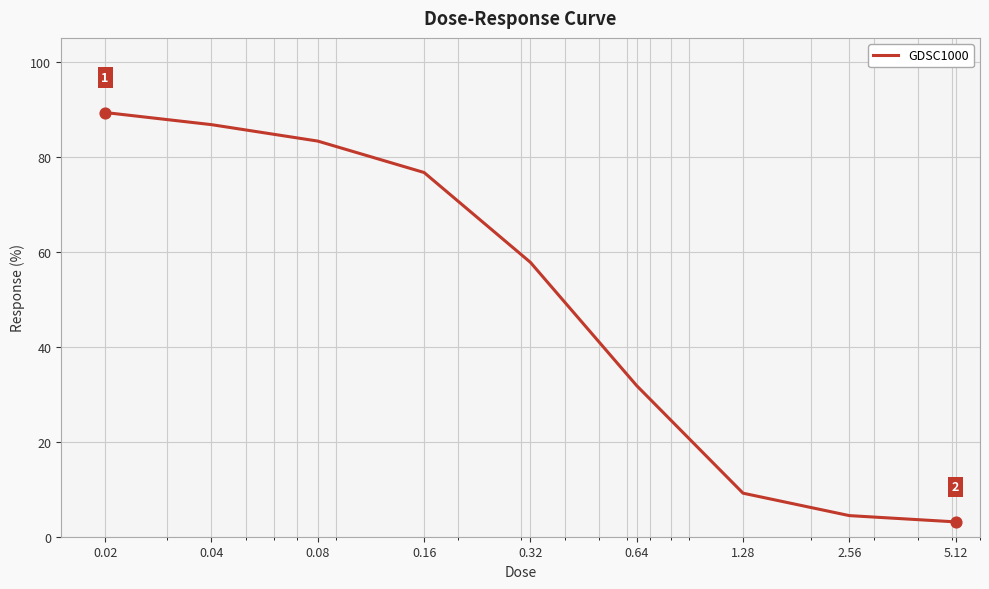

What is the greatest value displayed?

89.3